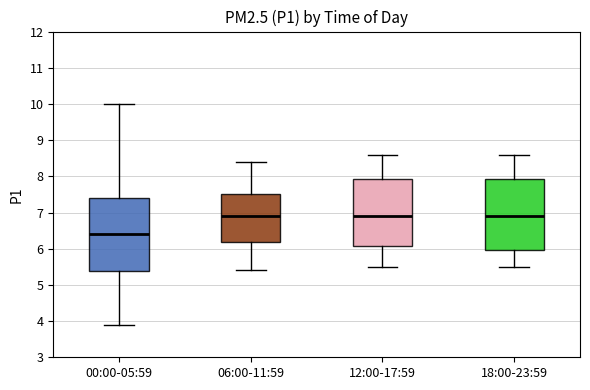

Where is the lower edge of the box for 18:00-23:59 on the y-axis? The values are not printed on the chart, so give them approximately, as read against the axis.

6.0